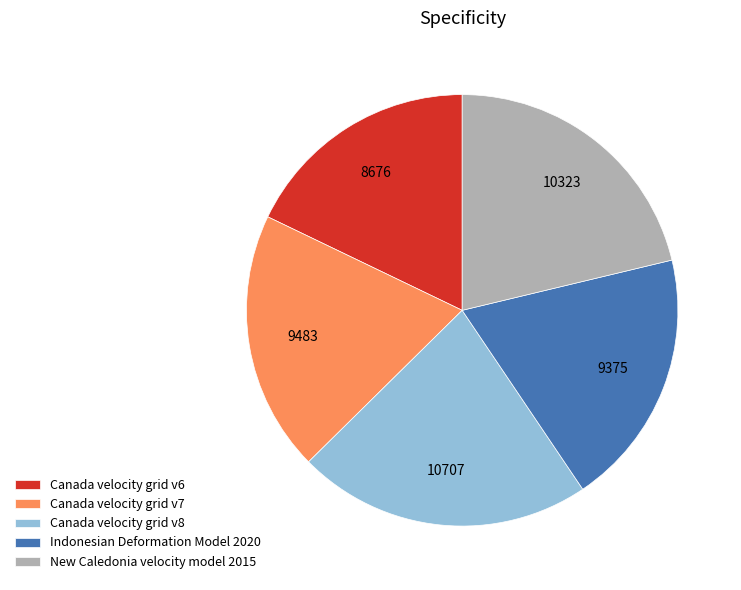

Between New Caledonia velocity model 2015 and Canada velocity grid v6, which is larger?

New Caledonia velocity model 2015